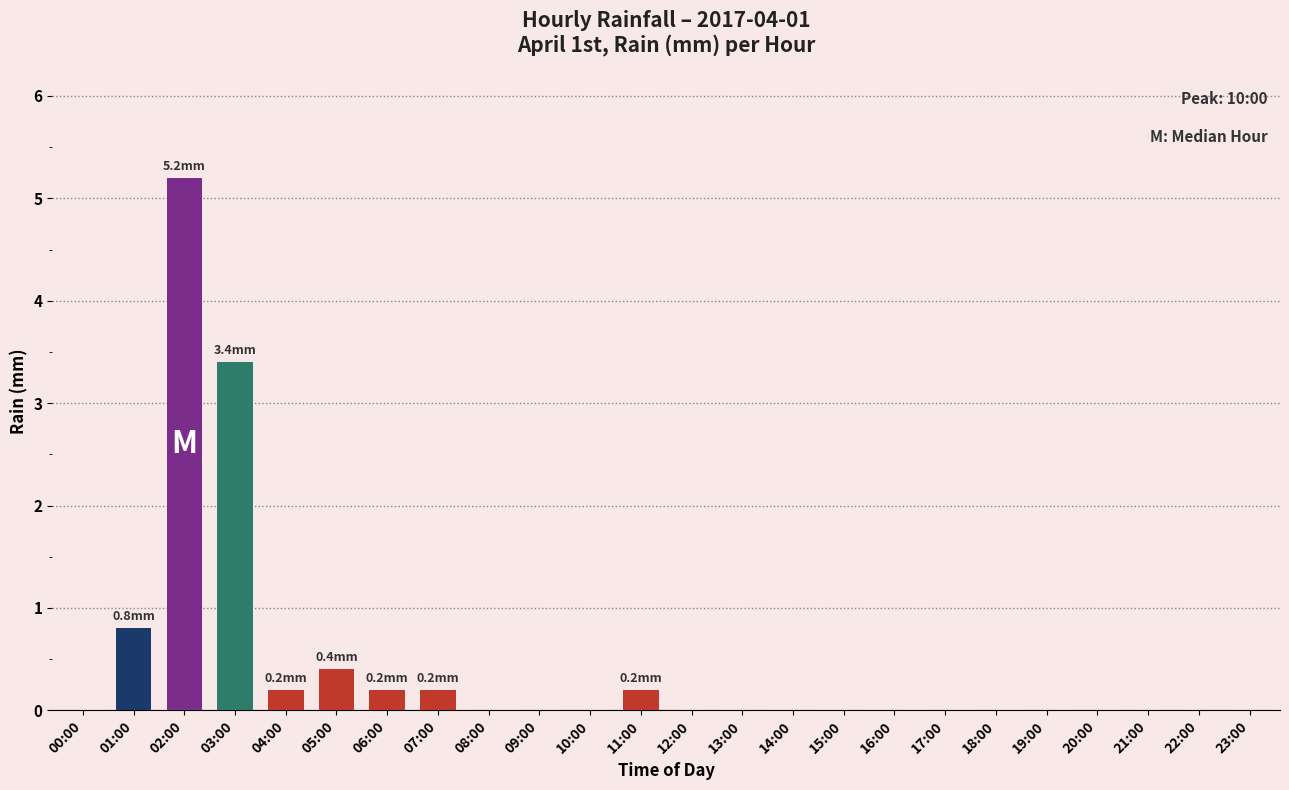

At which category does the chart reach its peak across all series?

02:00